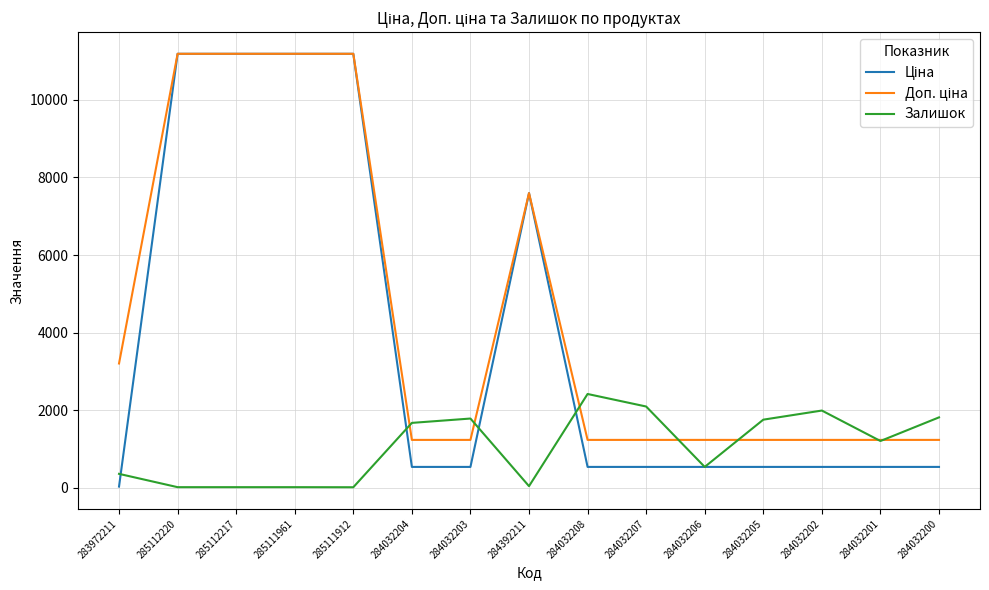

What is the difference between the highest and lowest values at 284032208?

1880.0